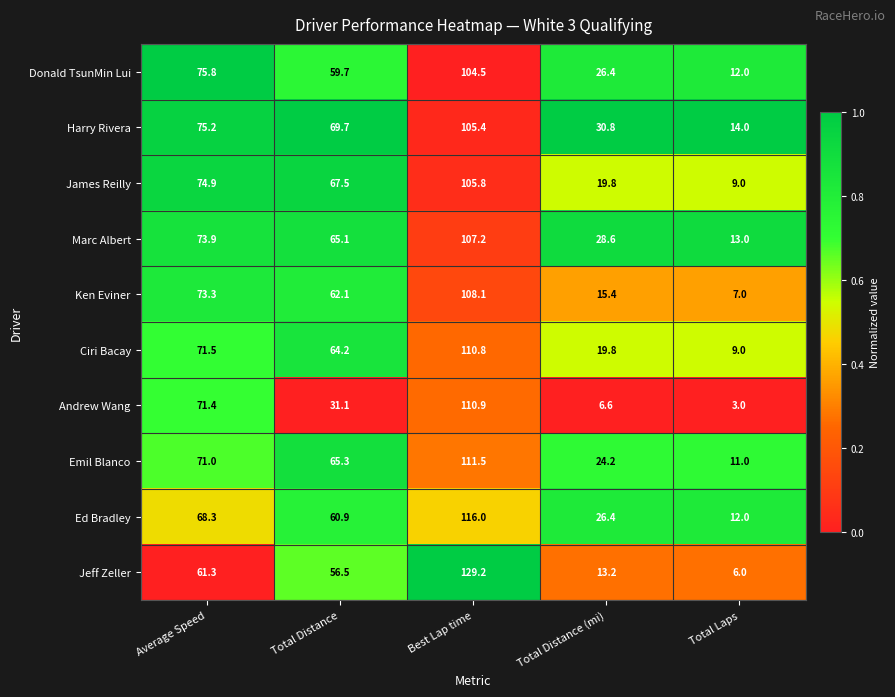

What is the difference between the highest and lowest values at Average Speed?

14.5